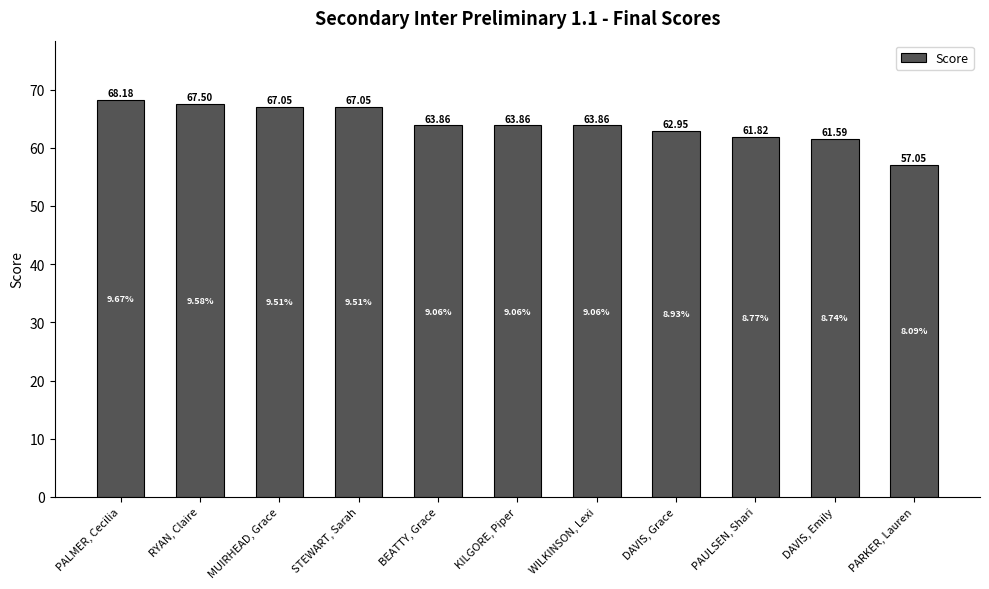

How many series are shown in this chart?

1